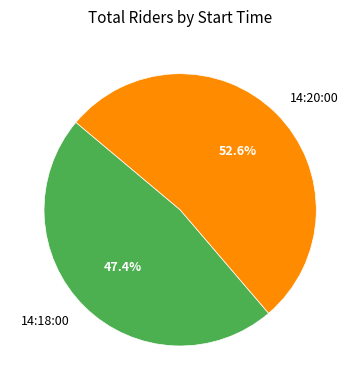

How much of the chart is everything except 14:18:00?

52.6%